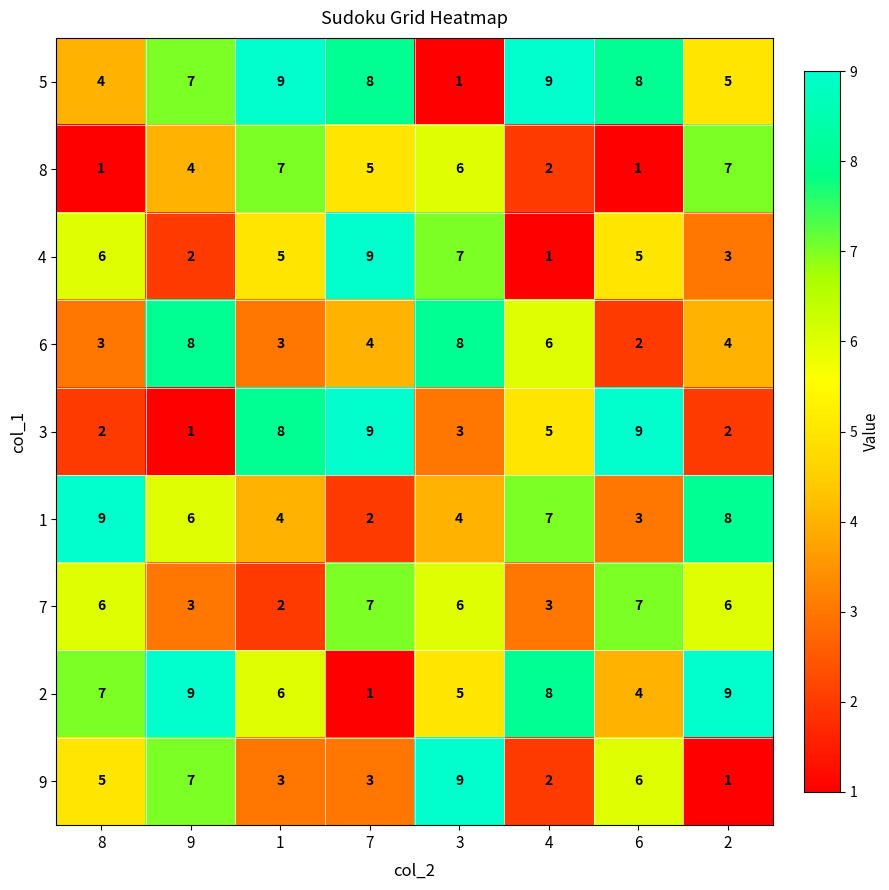

Between 8 and 2, which series saw the biggest shift?

8